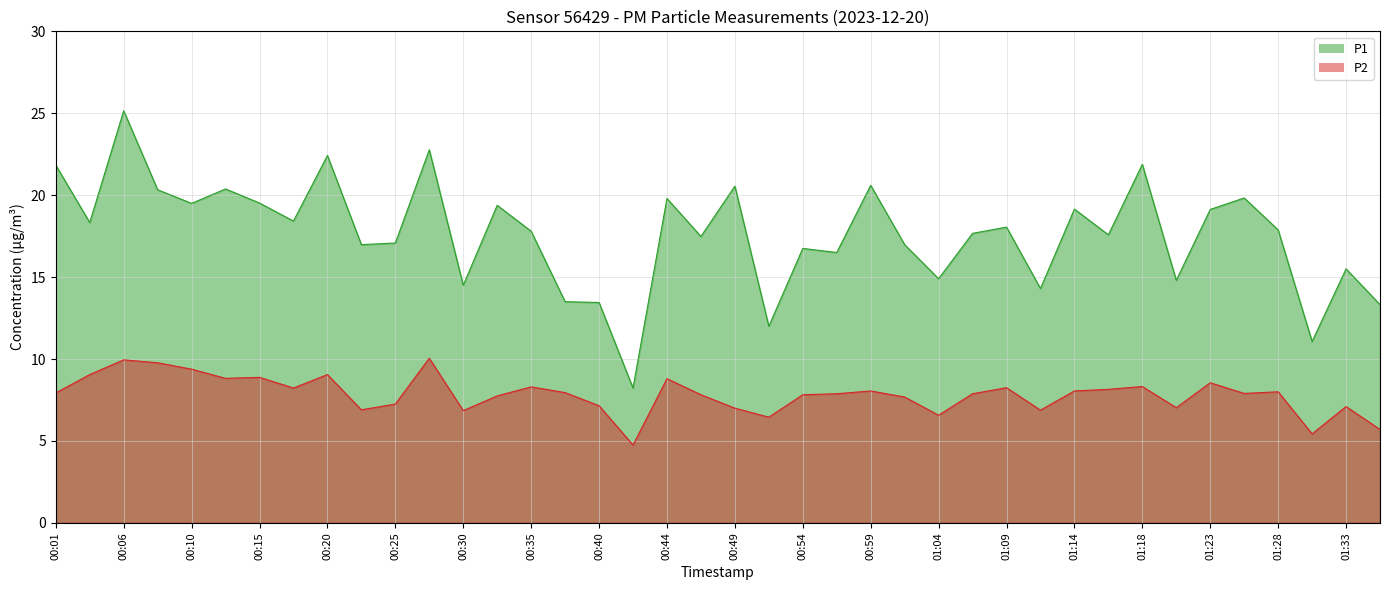

What are all the series names shown in the legend?

P1, P2